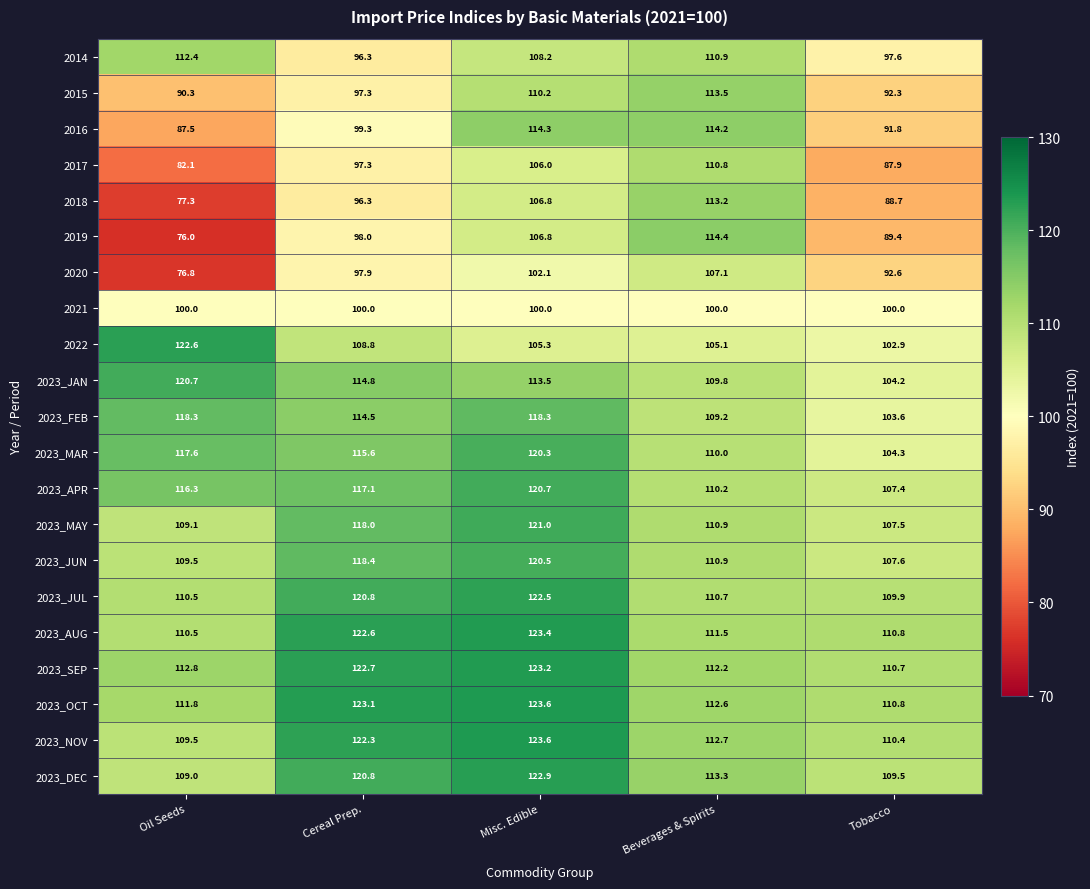

At how many categories does at least one series exceed 81?

5